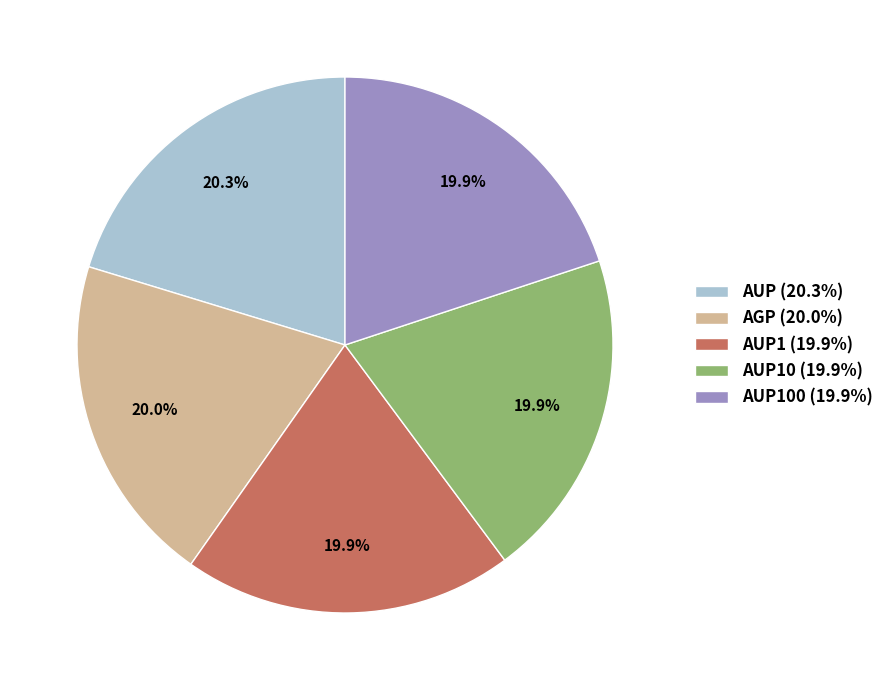

How much of the chart is everything except AGP (20.0%)?

80.0%